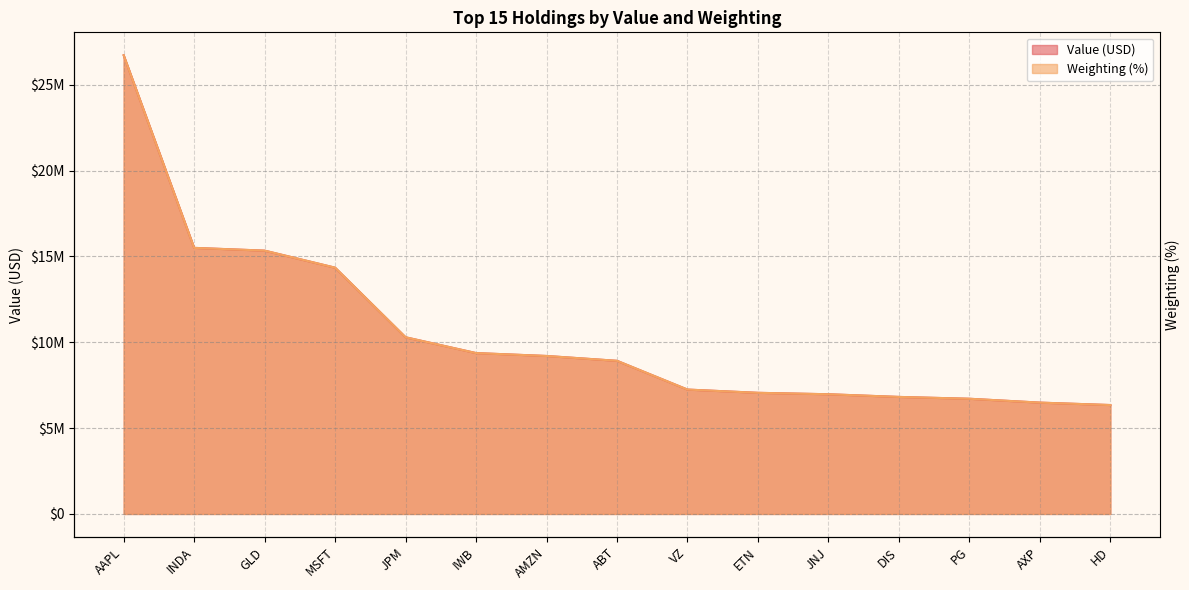

How many lines are shown in the chart?

2